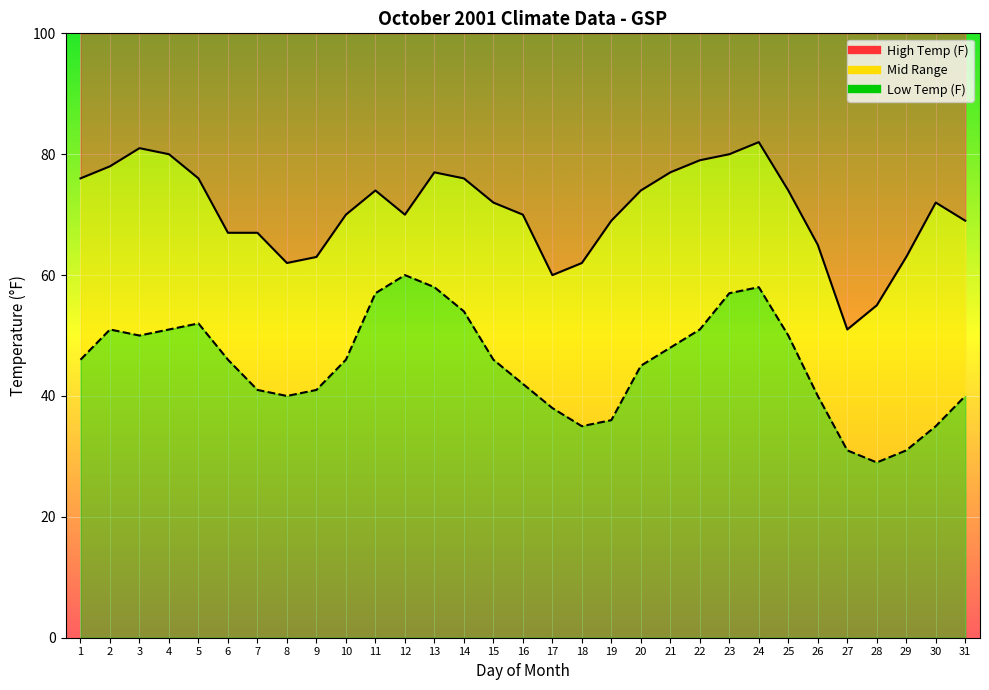

List the series in order of their peak value, highest first.

High Temp (F), Low Temp (F)